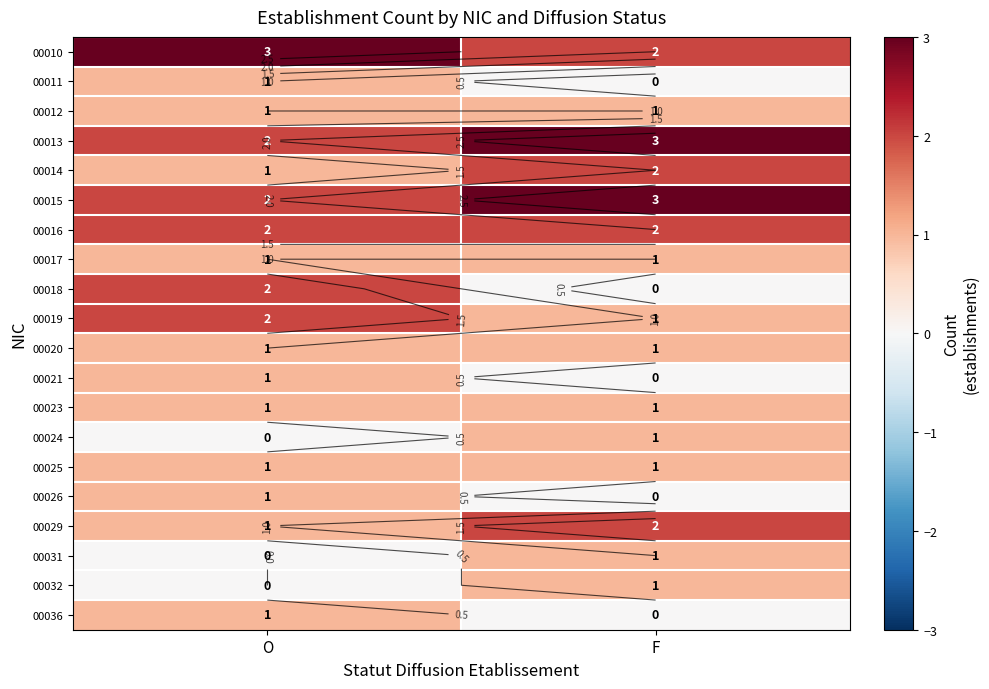

What is the sum of the 00017 values at F and O?

2